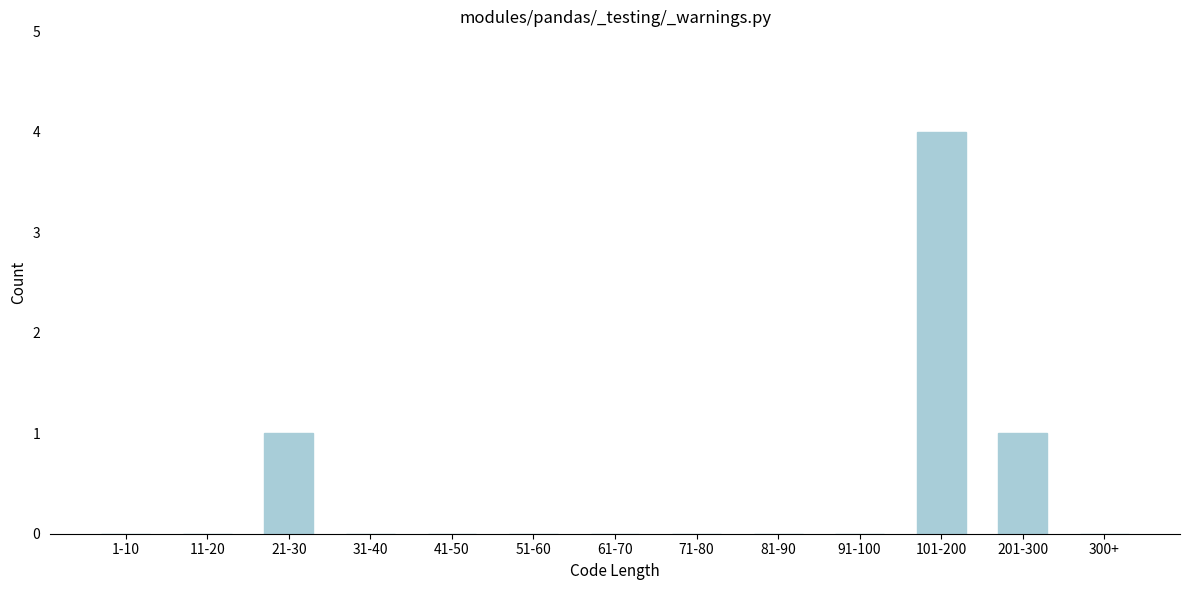

Reading left to right, what are all the values shown in this chart?

1-10=0	11-20=0	21-30=1	31-40=0	41-50=0	51-60=0	61-70=0	71-80=0	81-90=0	91-100=0	101-200=4	201-300=1	300+=0